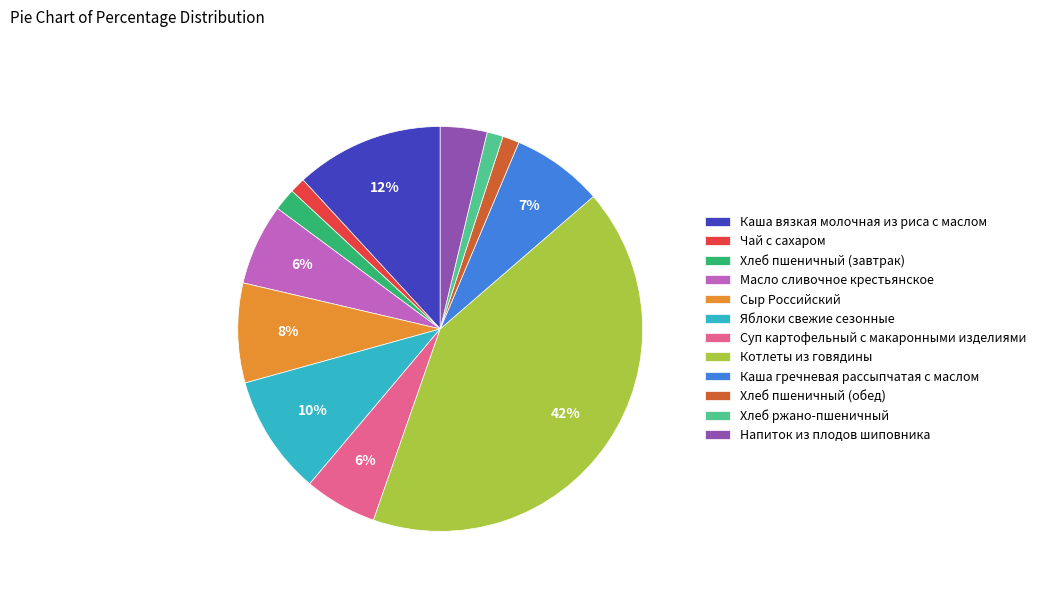

What is the largest slice in the pie chart?

Котлеты из говядины